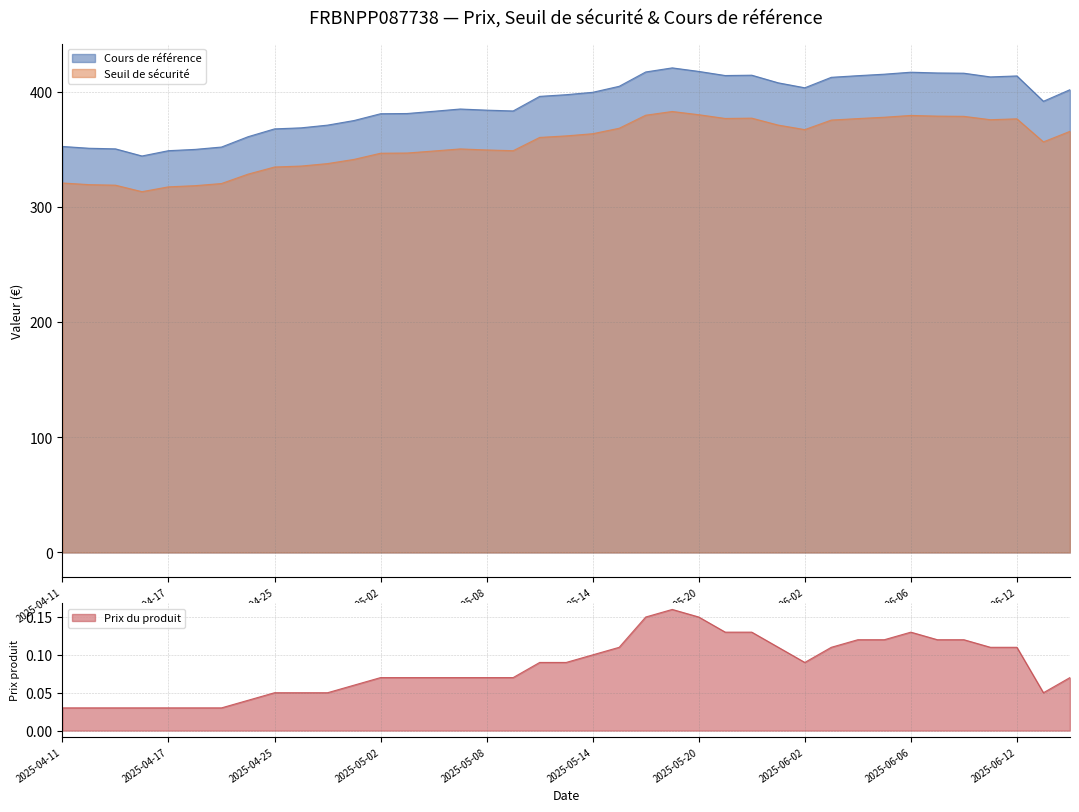

How many interior local peaks does the Cours de référence series have?

5